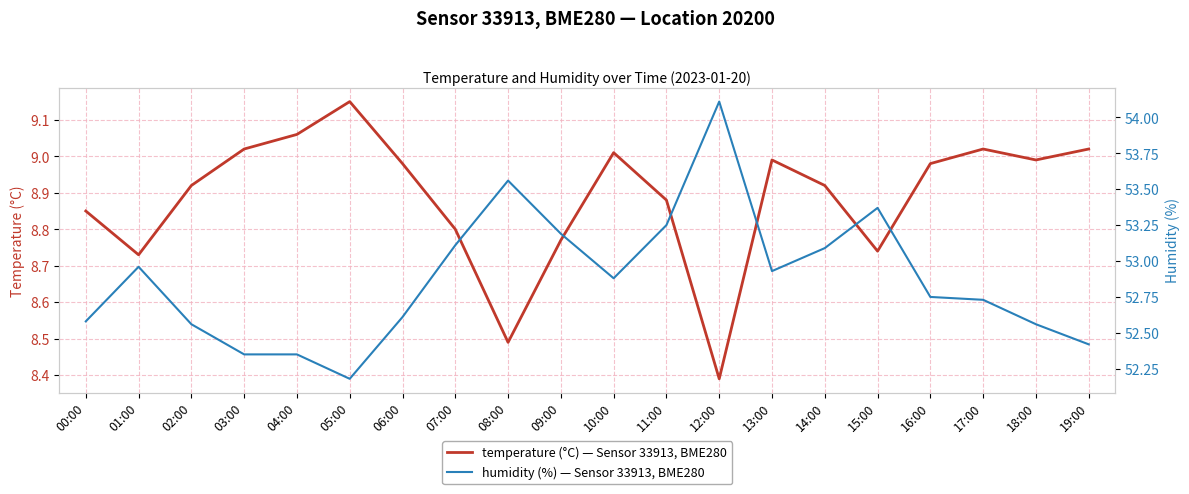

Is the value of temperature (°C) — Sensor 33913, BME280 at 09:00 greater than the value of humidity (%) — Sensor 33913, BME280 at 19:00?

No